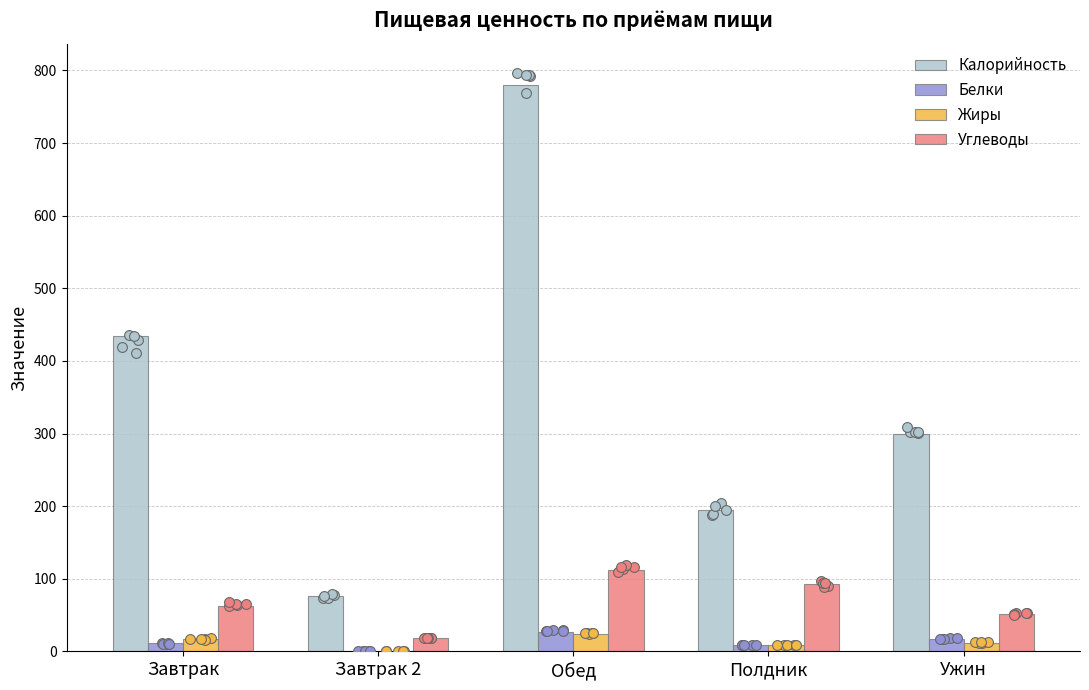

What is the total value across all series at Полдник?

304.5